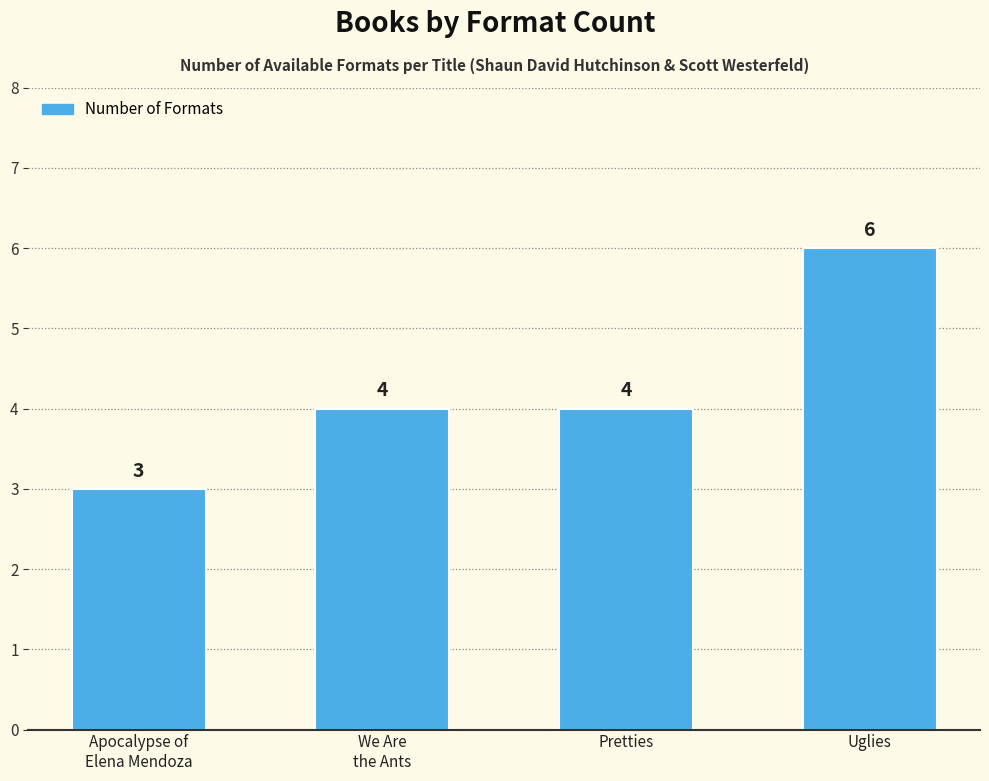

Reading right to left, transcribe all the data shown in this chart.

6	4	4	3